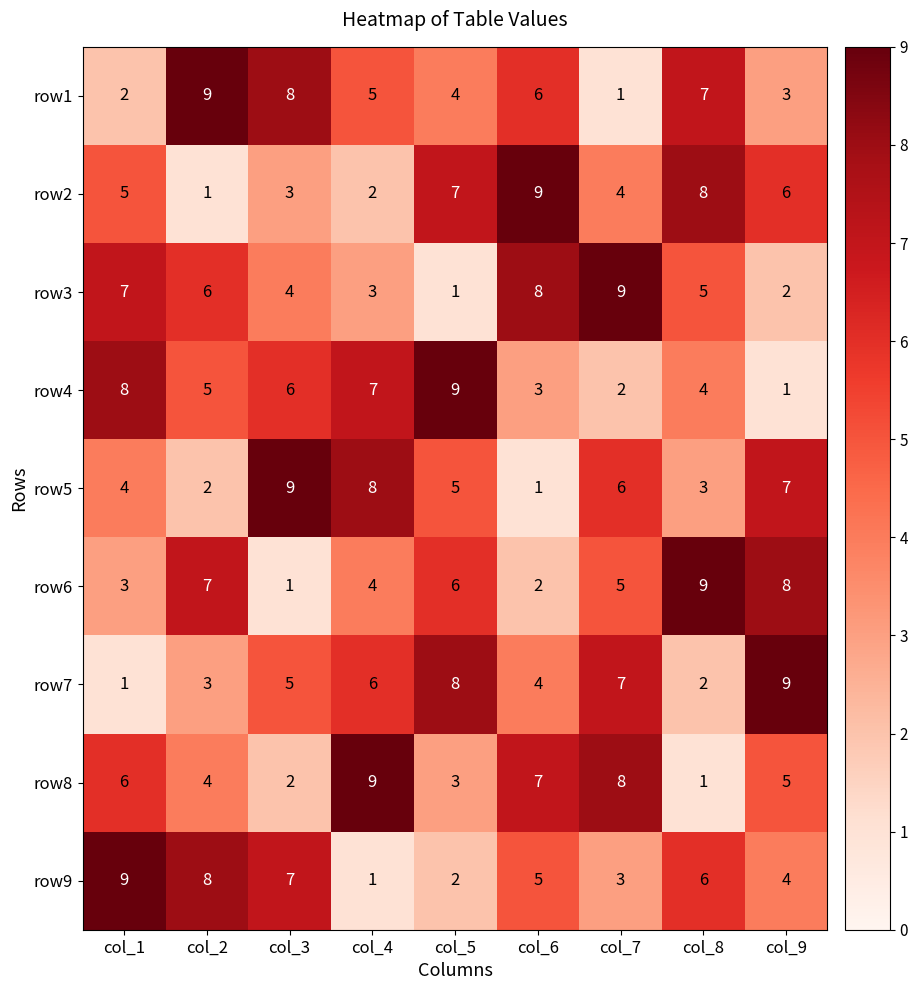

Where is row3 nearest to the value 5?

col_8